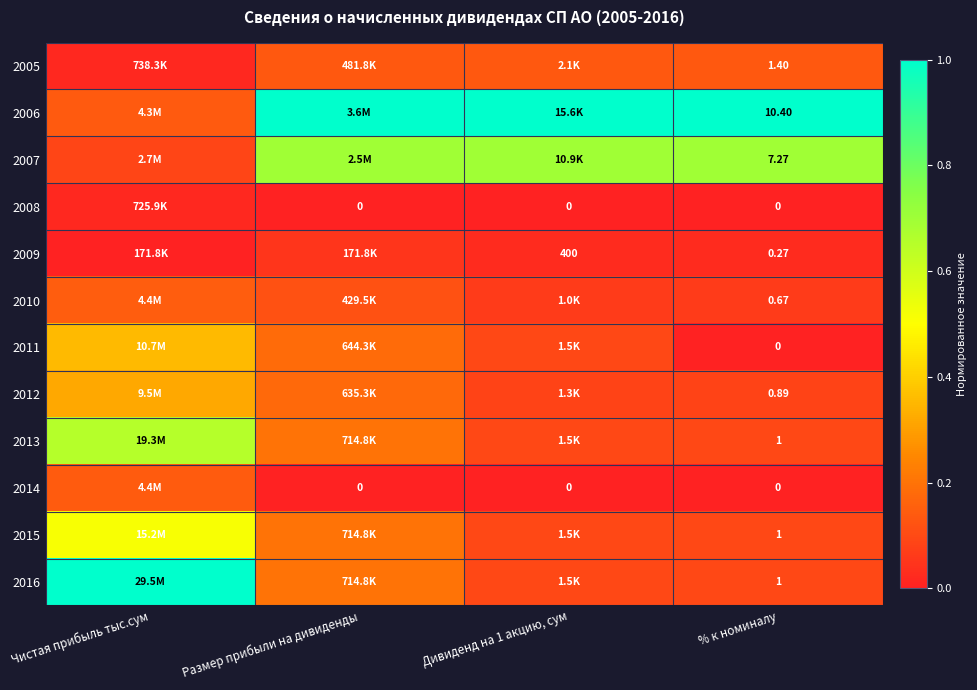

At Дивиденд на 1 акцию, сум, list the series in order from largest to smallest.

2006, 2007, 2005, 2011, 2013, 2015, 2016, 2012, 2010, 2009, 2008, 2014